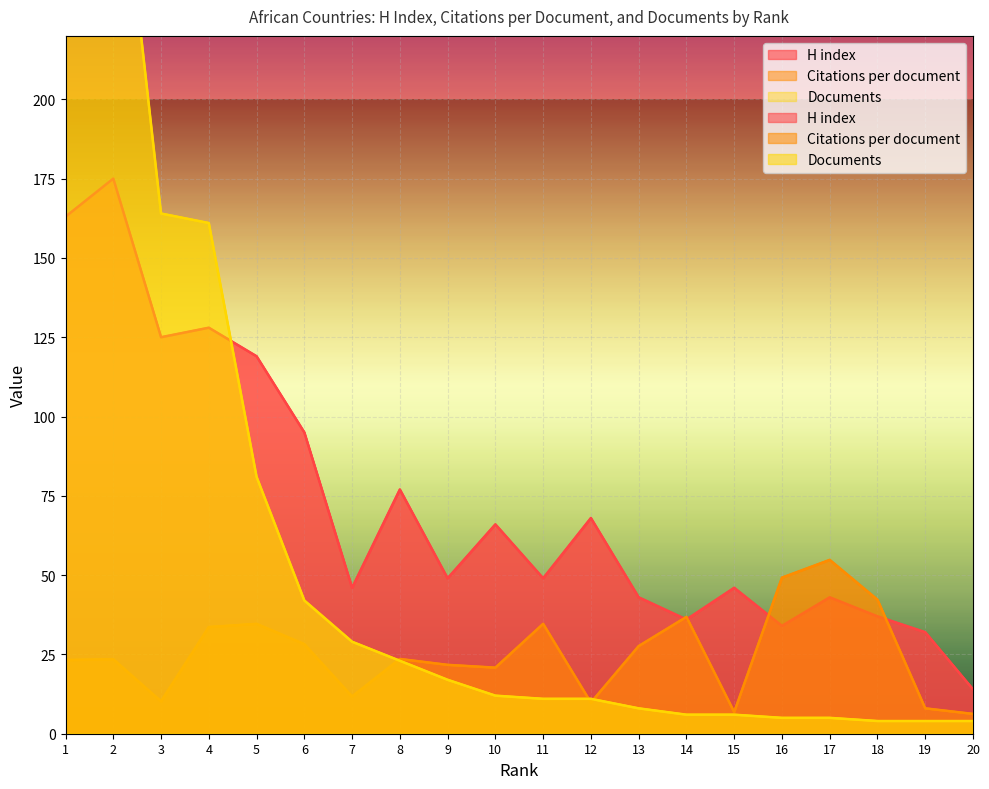

Which label corresponds to the smallest value in the chart?

18